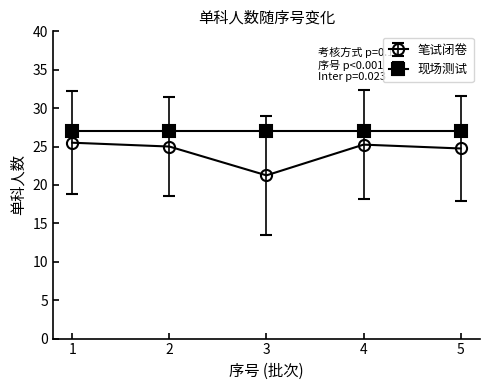

What is the average value of the 笔试闭卷 series?

24.4